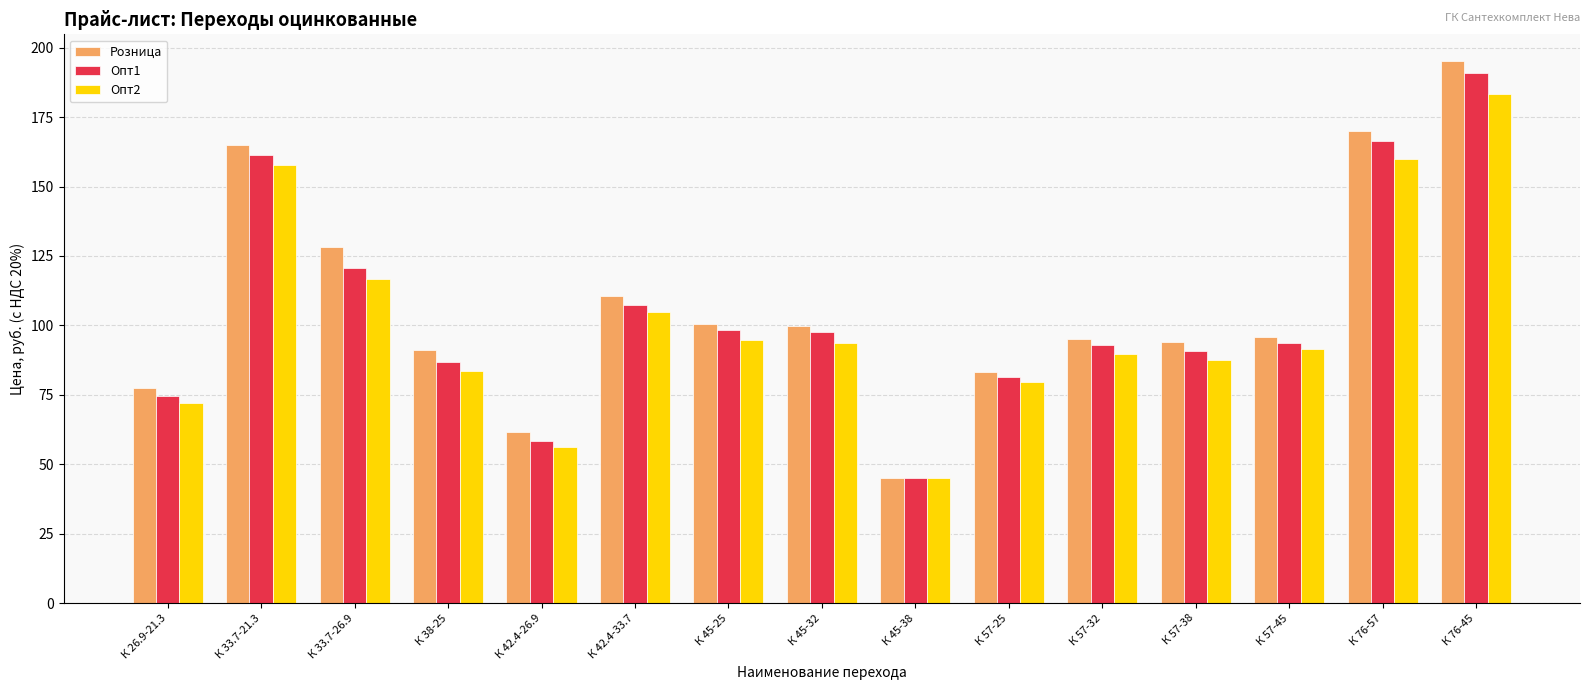

The value of Розница at К 57-25 is 38.7. True or false?

False